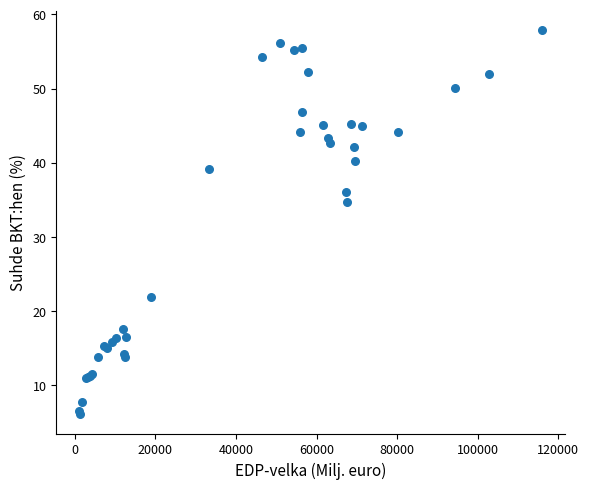

What Y value in the scatter plot is closest to 32?

34.7